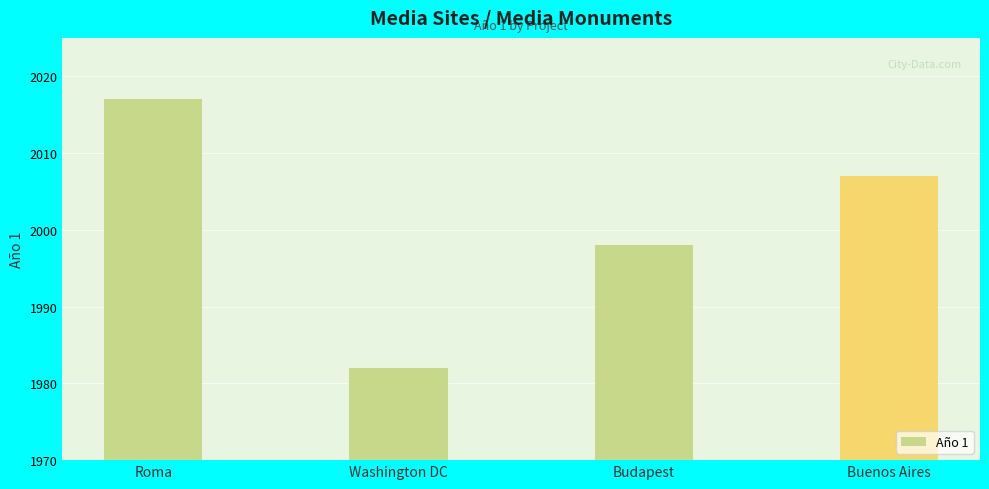

Are the bars grouped side by side (vs. stacked)?

No